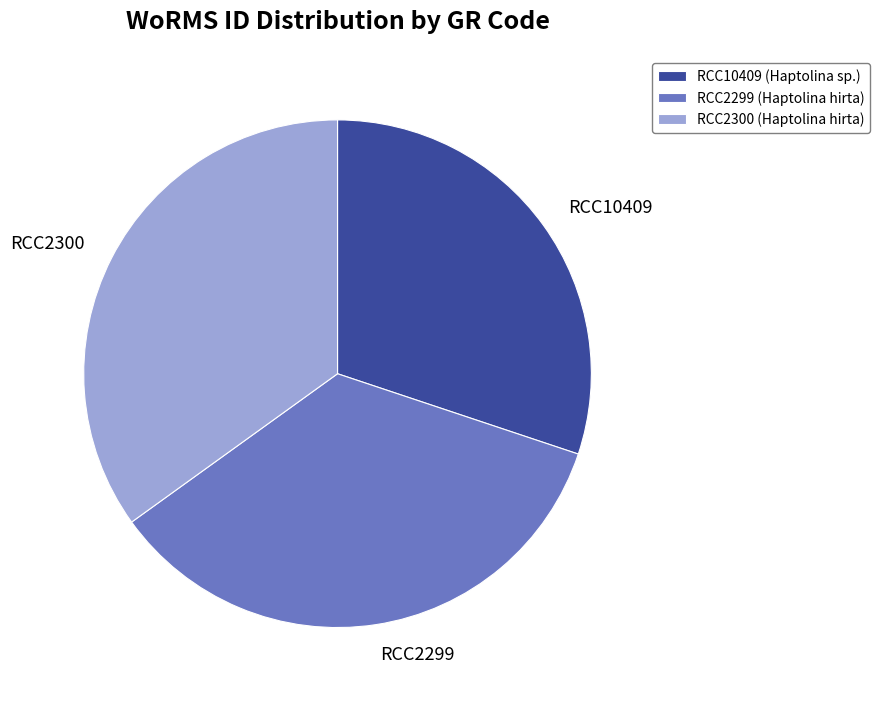

True or false: RCC2299 accounts for 35% of the total.

True